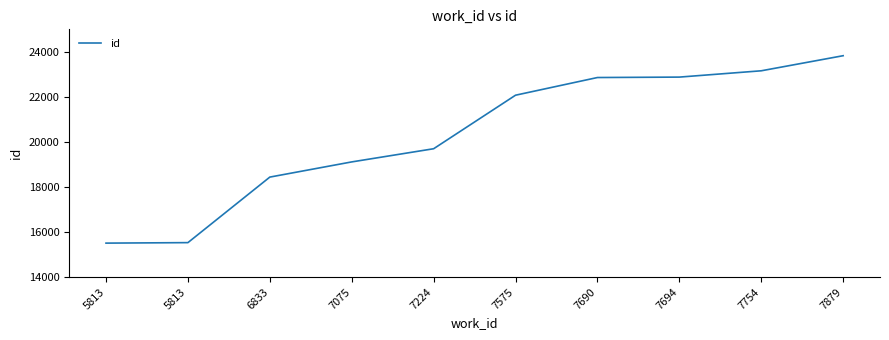

How many lines are shown in the chart?

1